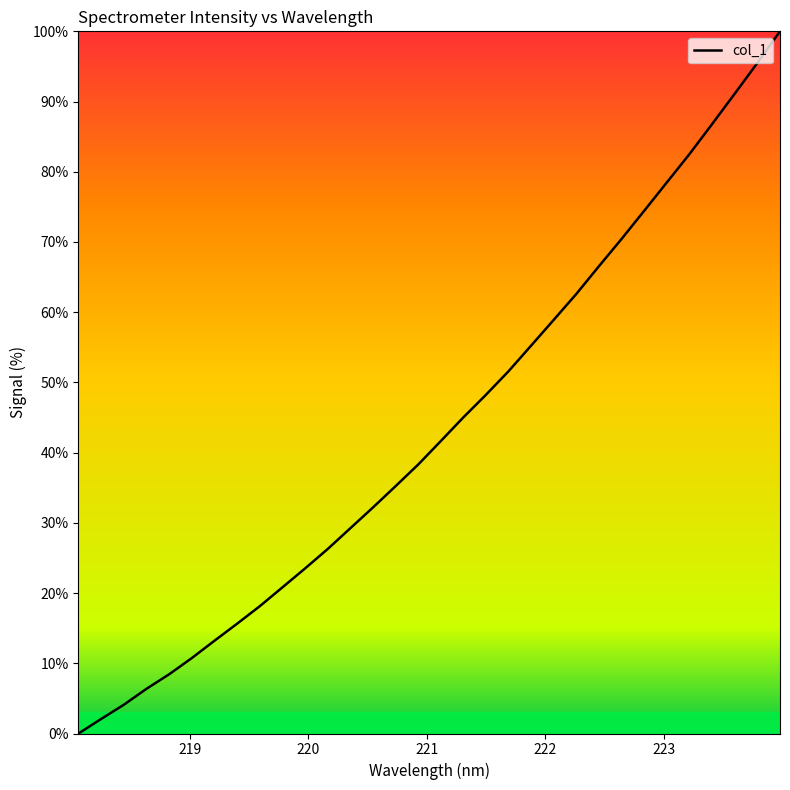

How many values are below 41?

16